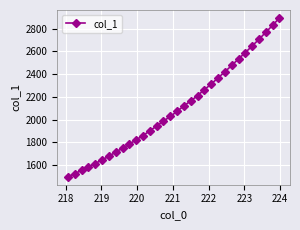

True or false: there are more than 2 points higher than both neighbors.

False